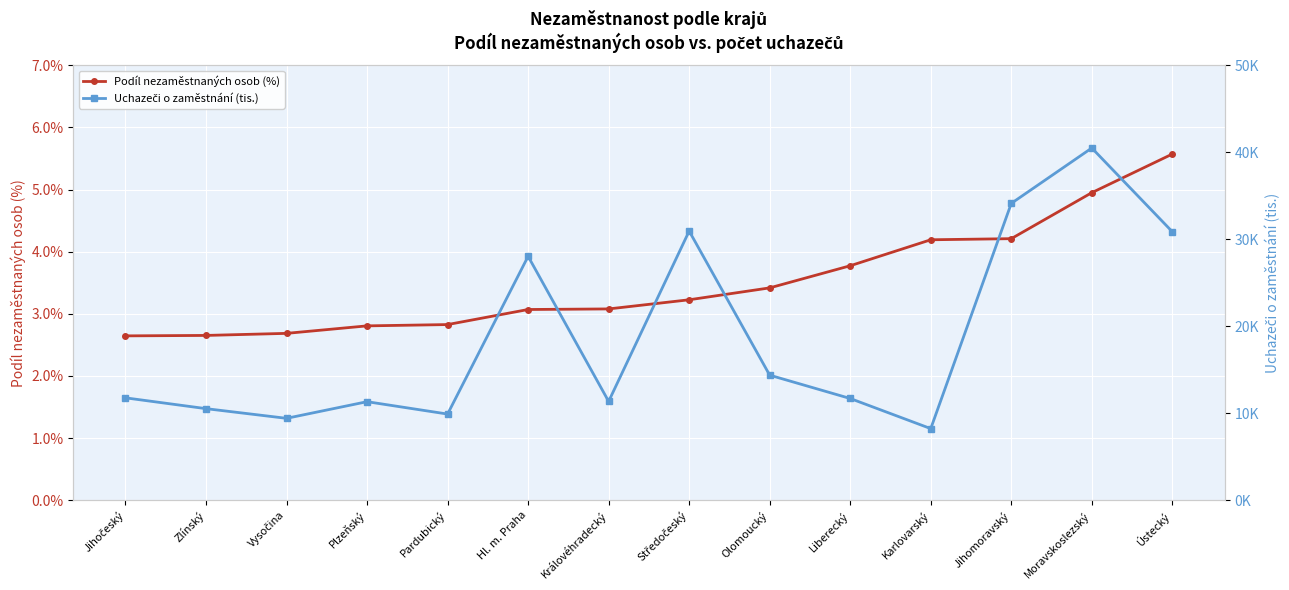

Where is the first local maximum for Uchazeči o zaměstnání (tis.)?

Plzeňský